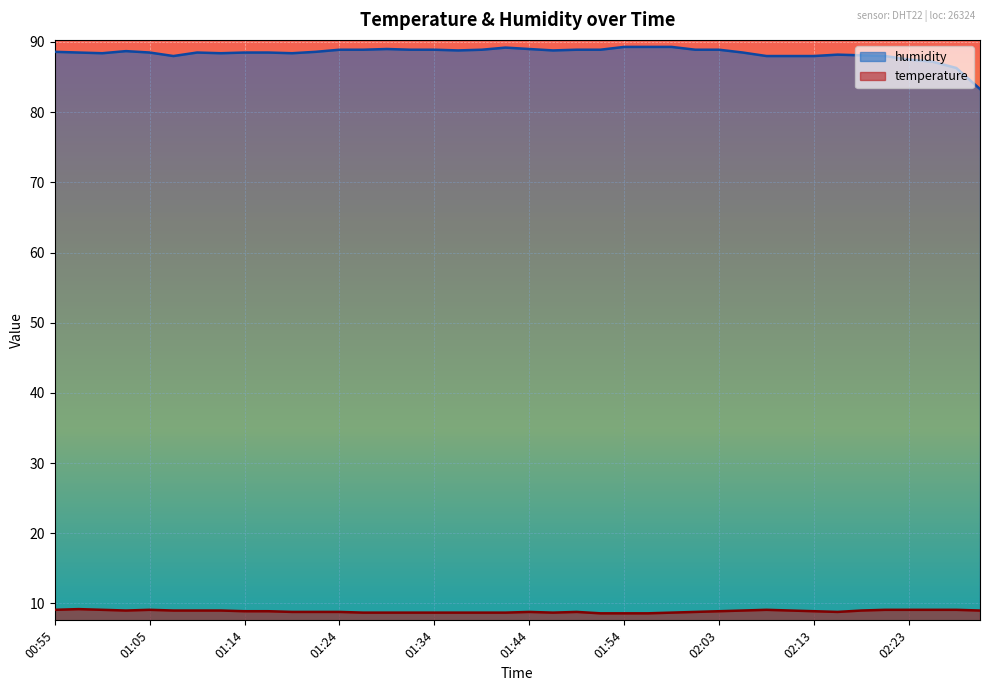

What is the average value of the humidity series?

88.4